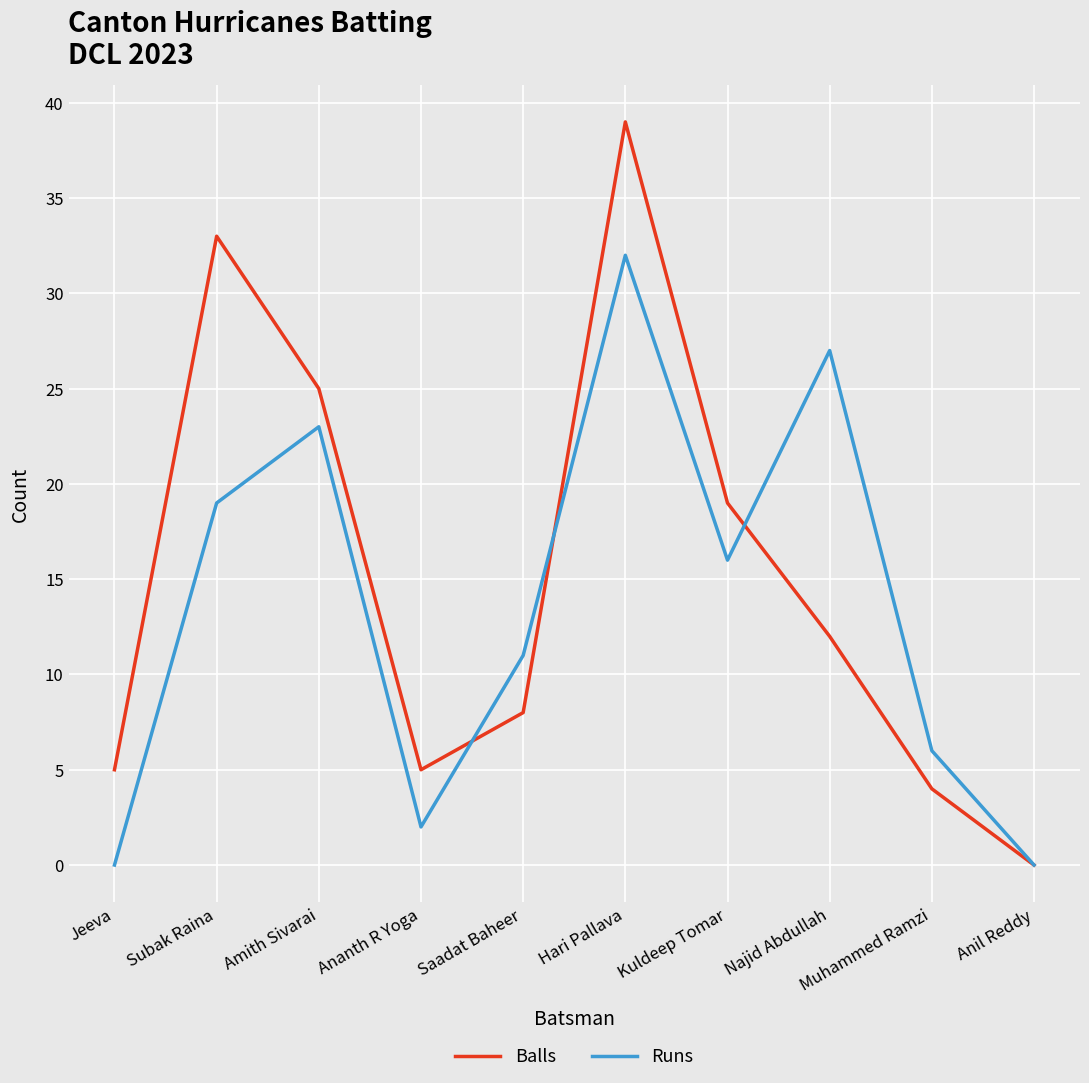

What is the average value of the Runs series?

14